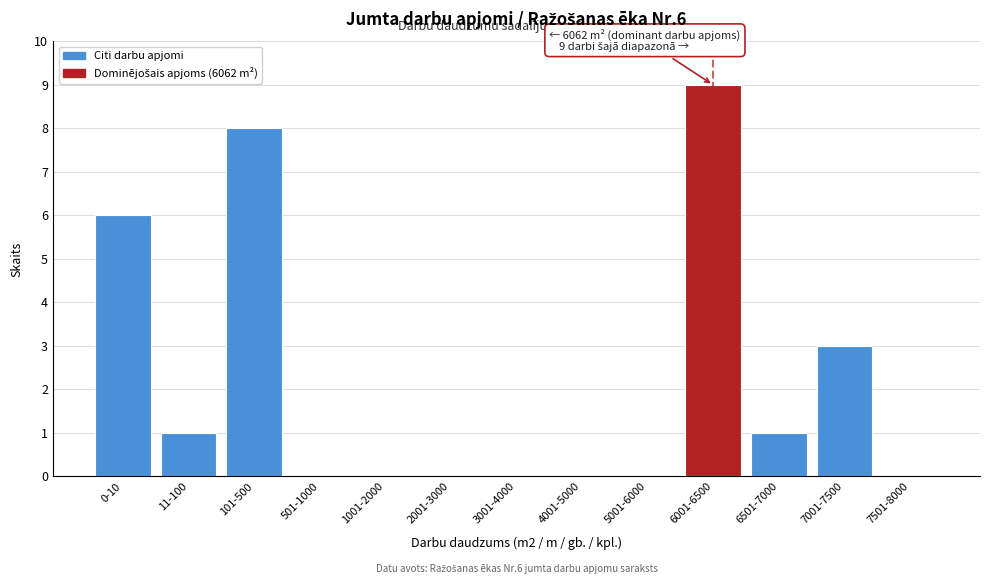

Reading right to left, extract all data points from this chart.

7501-8000=0	7001-7500=3	6501-7000=1	6001-6500=9	5001-6000=0	4001-5000=0	3001-4000=0	2001-3000=0	1001-2000=0	501-1000=0	101-500=8	11-100=1	0-10=6